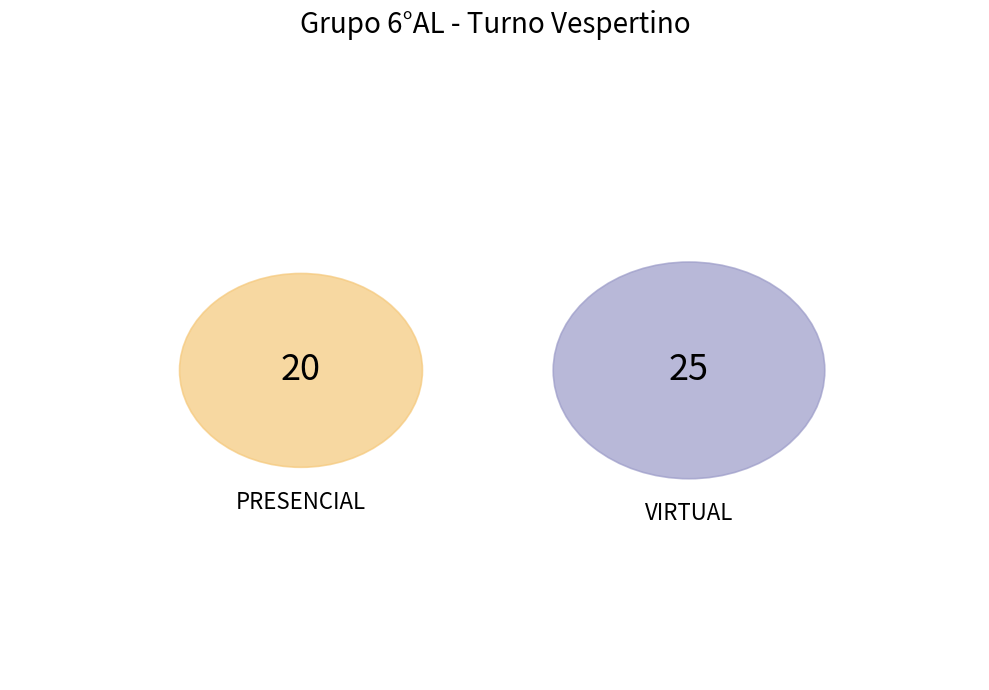

To the nearest percent, what portion does VIRTUAL represent?

56%